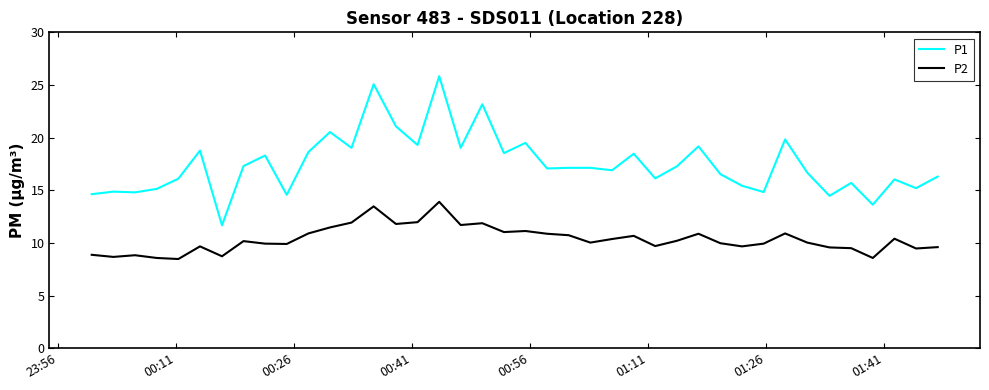

What is the minimum value for P2?

8.5